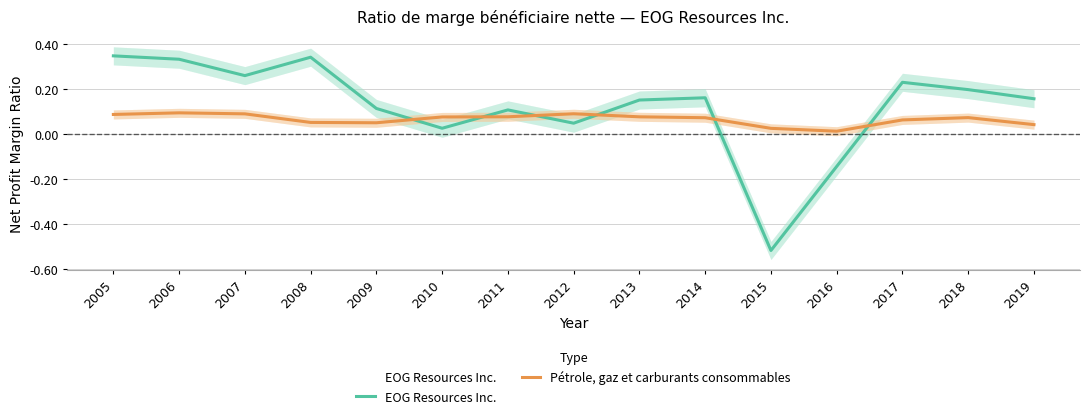

How many values in the EOG Resources Inc. series exceed 0?

13